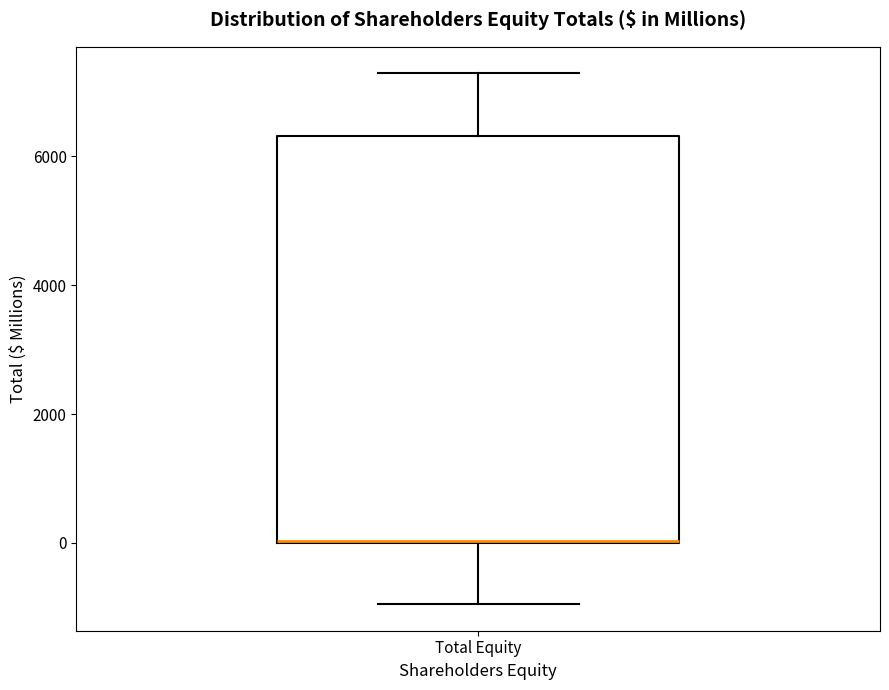

Read this box plot against the y-axis: the position of the median line, the range covered by the box, and the ends of both whiskers. The values are not printed on the chart, so give them approximately, as read against the axis.

median 0 (drawn on the box's lower edge), box 0 to 6400, whiskers -1000 to 7200